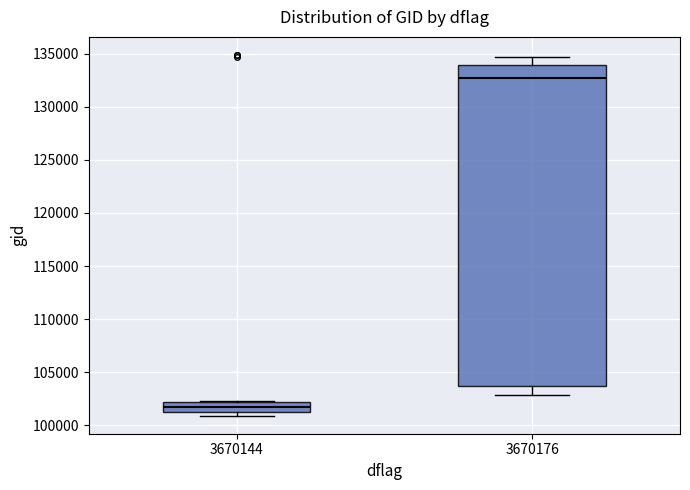

Where does the lower whisker of the box at x = 3670176 end on the y-axis? The values are not printed on the chart, so give them approximately, as read against the axis.

103000